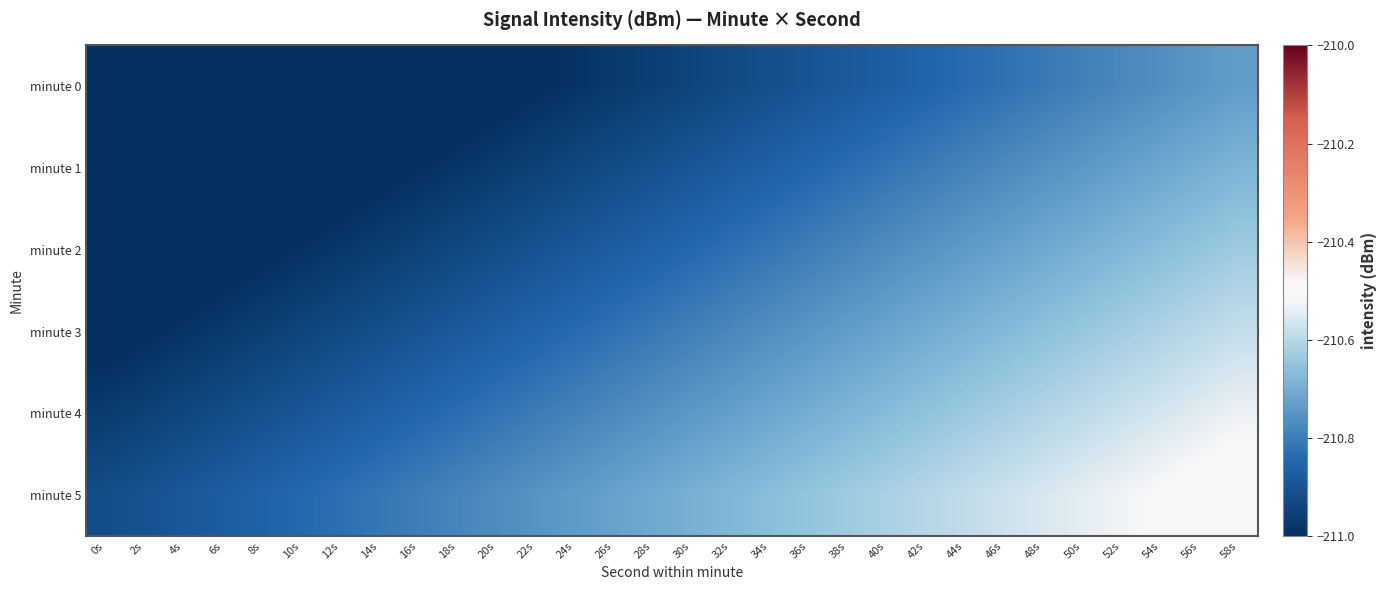

Count the number of categories in the chart.

30